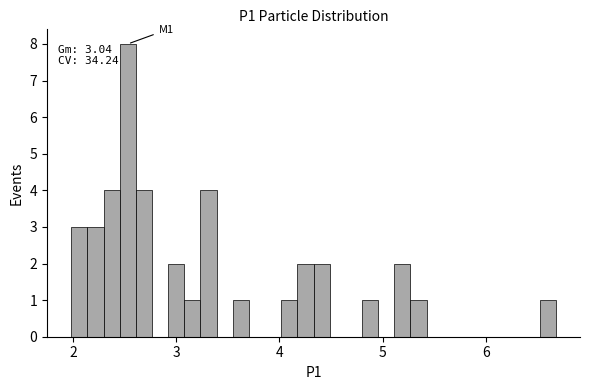

Around what value on the x-axis is the tallest bar? Give the approximate position of its centre, as read against the axis.

2.5